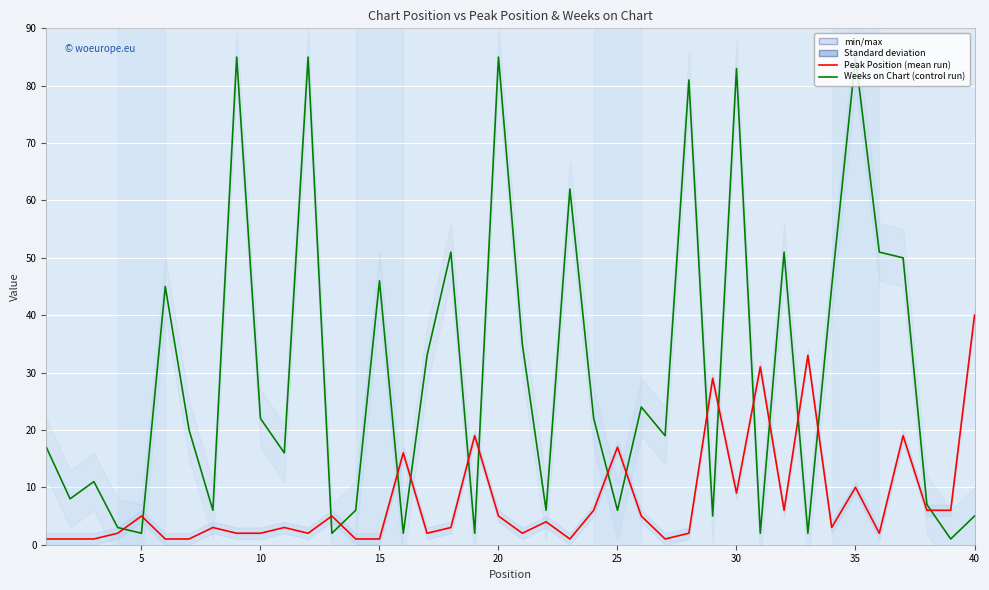

How many times do Peak Position and Weeks on Chart cross each other?

17